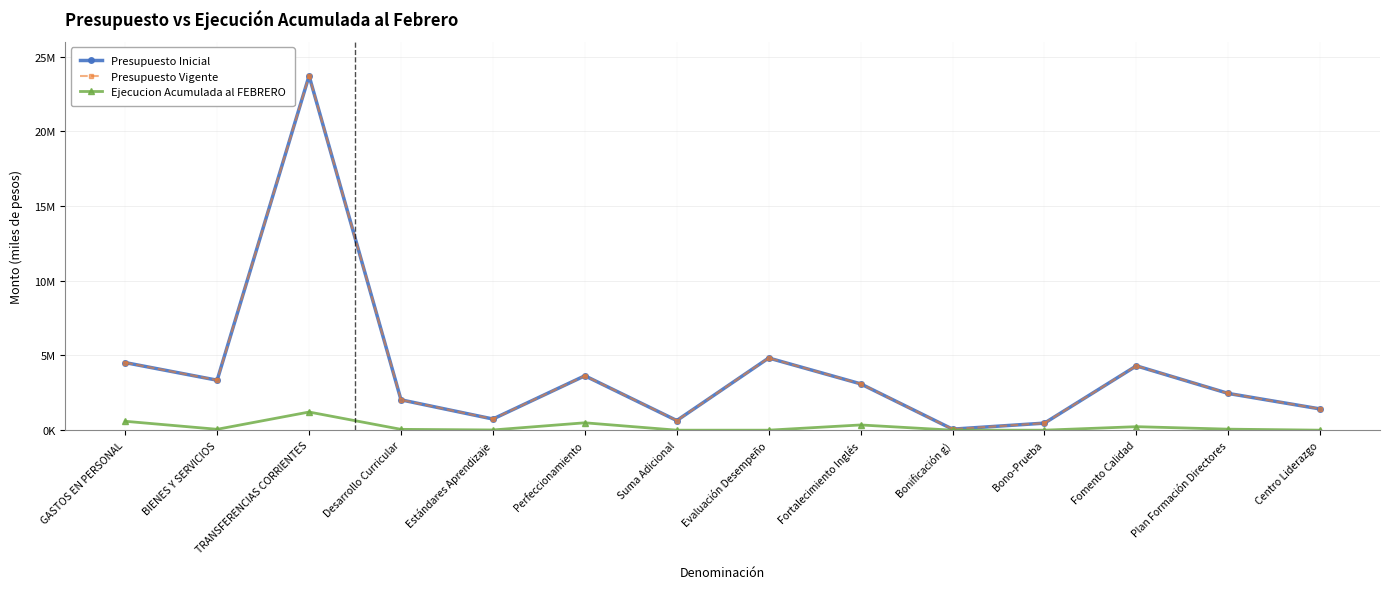

Rank the series at Bonificación g) from lowest to highest value.

Ejecucion Acumulada al FEBRERO, Presupuesto Inicial, Presupuesto Vigente